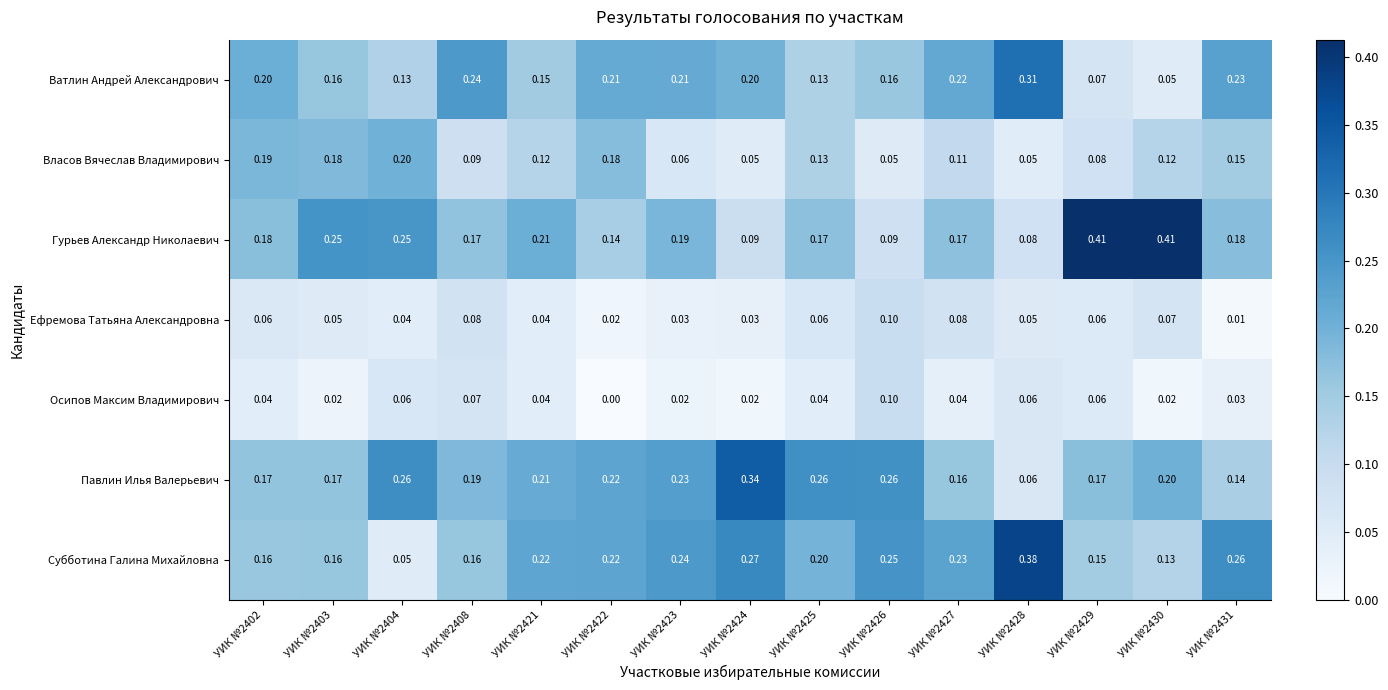

Is the value of Павлин Илья Валерьевич at УИК №2426 greater than the value of Ефремова Татьяна Александровна at УИК №2425?

Yes